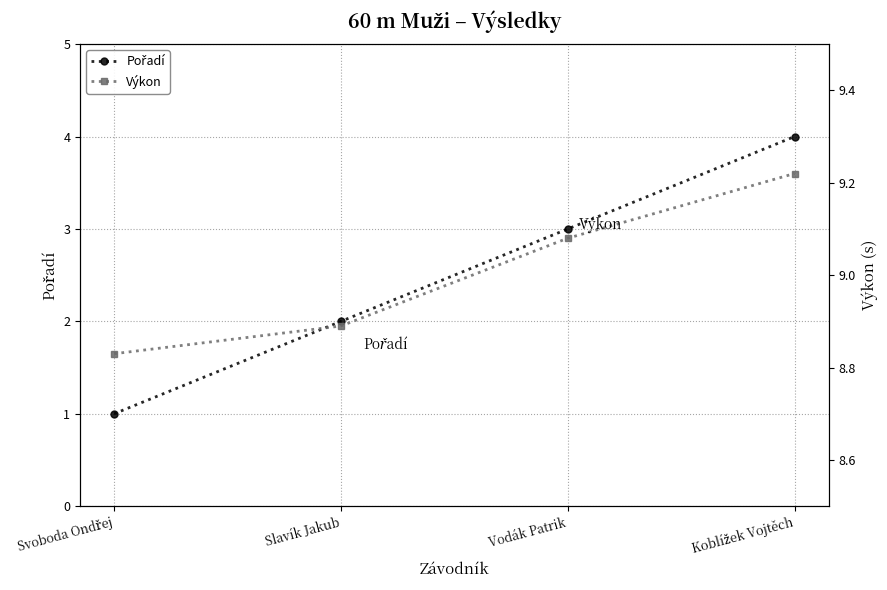

Which category has the highest value in the Pořadí series?

Koblížek Vojtěch